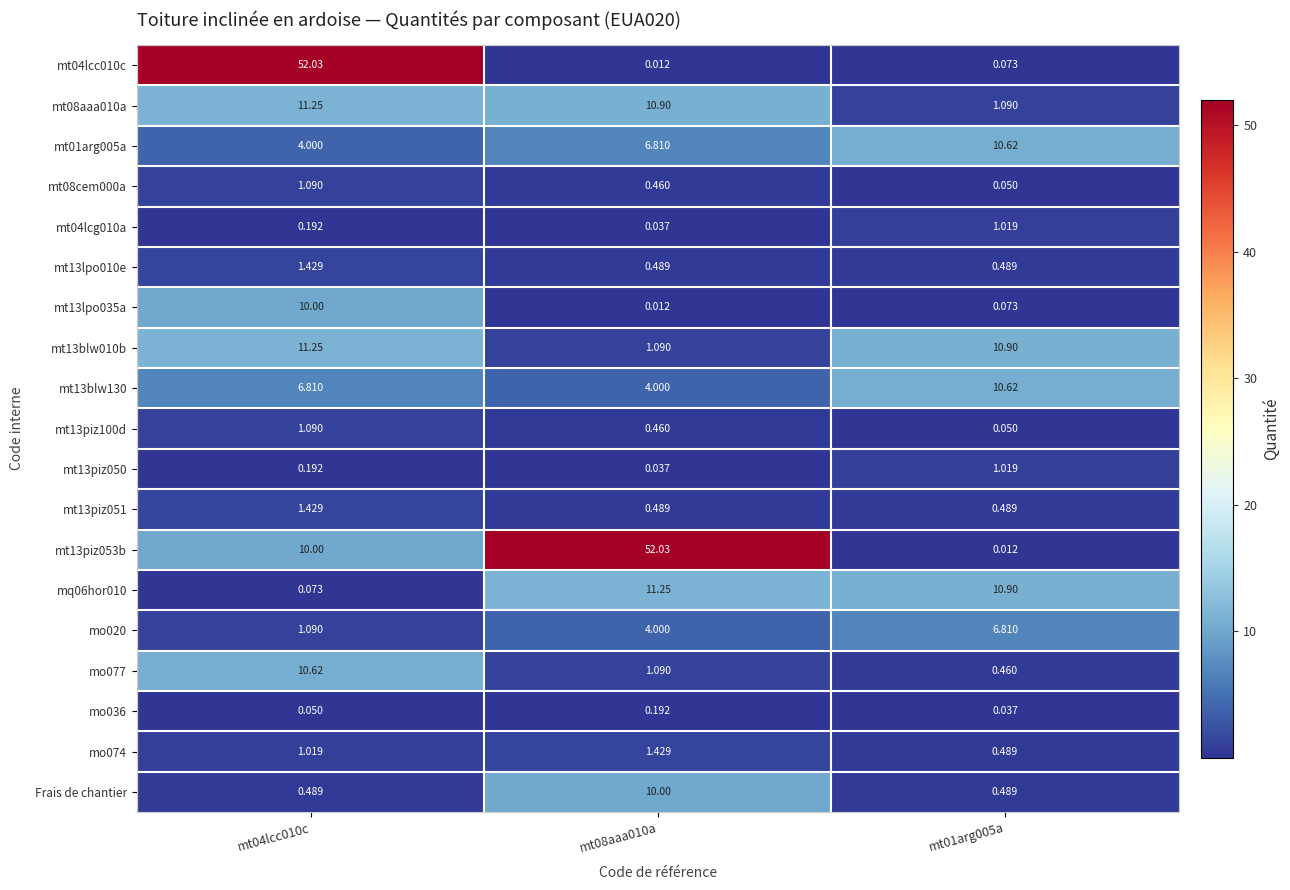

Is the value of mt13blw130 at mt01arg005a greater than the value of mt08aaa010a at mt08aaa010a?

No